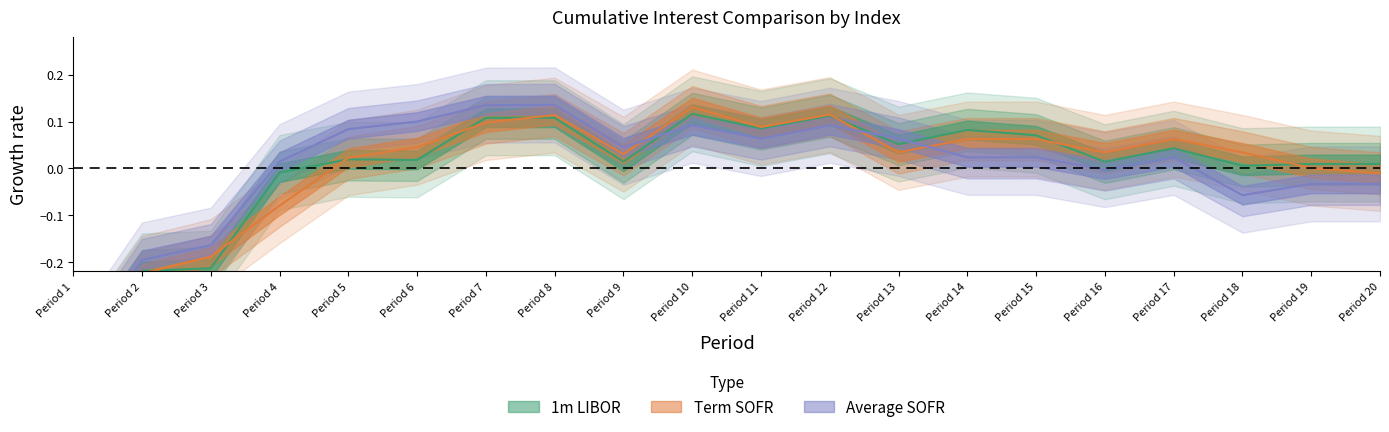

Is the value of Average SOFR Period Interest at Period 4 greater than the value of Term SOFR Period Interest at Period 20?

Yes